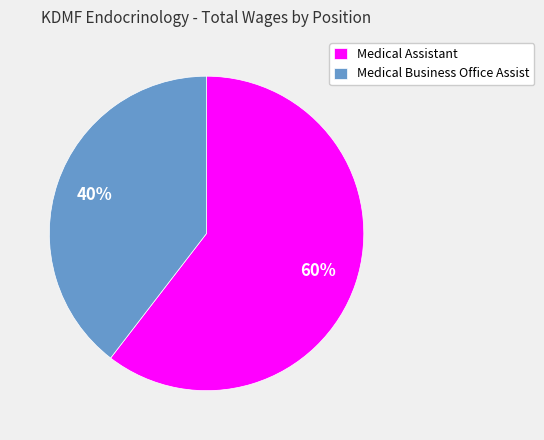

To the nearest percent, what percentage of the pie is Medical Business Office Assist?

40%